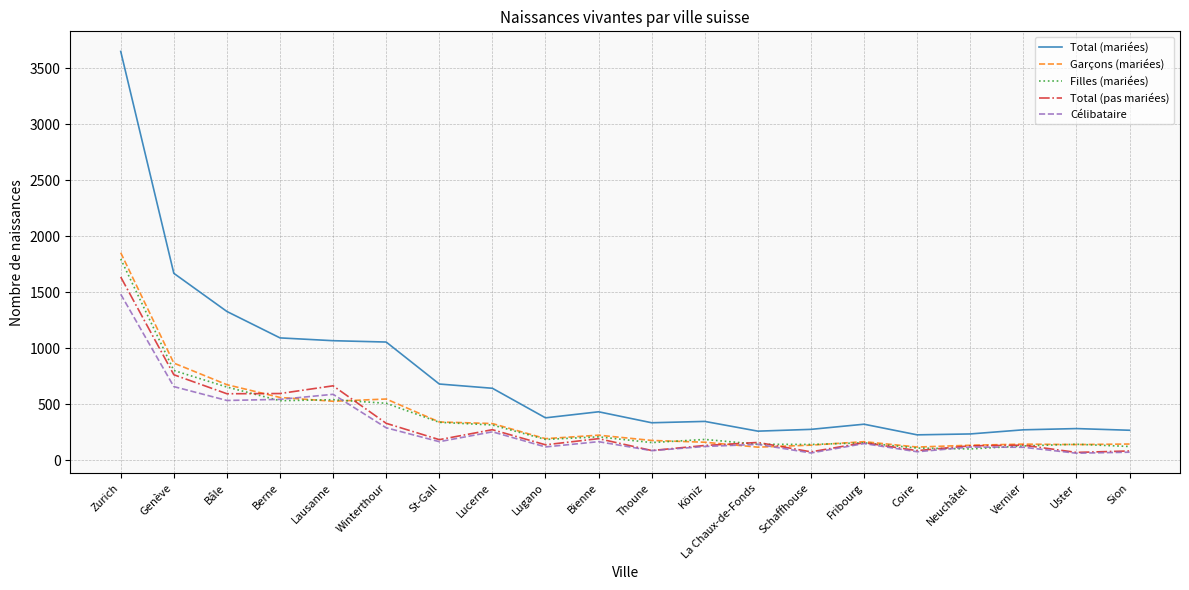

Which series has the widest spread of values?

Total (mariées)